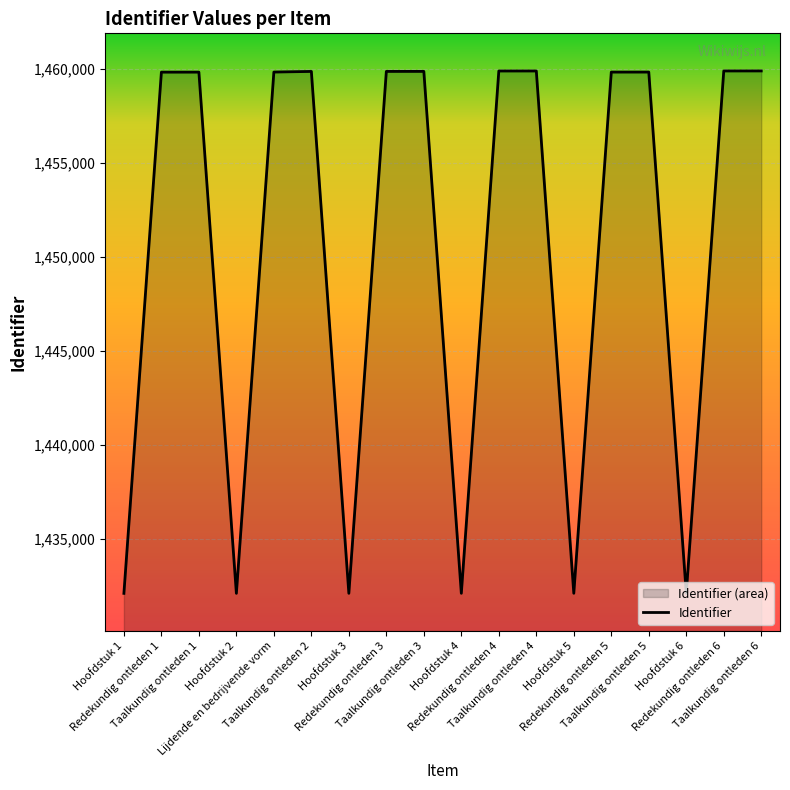

Rank the categories by value from highest to lowest.

Taalkundig ontleden 6, Redekundig ontleden 6, Taalkundig ontleden 4, Redekundig ontleden 4, Taalkundig ontleden 3, Redekundig ontleden 3, Taalkundig ontleden 2, Lijdende en bedrijvende vorm, Taalkundig ontleden 5, Redekundig ontleden 5, Taalkundig ontleden 1, Redekundig ontleden 1, Hoofdstuk 6, Hoofdstuk 5, Hoofdstuk 4, Hoofdstuk 3, Hoofdstuk 2, Hoofdstuk 1